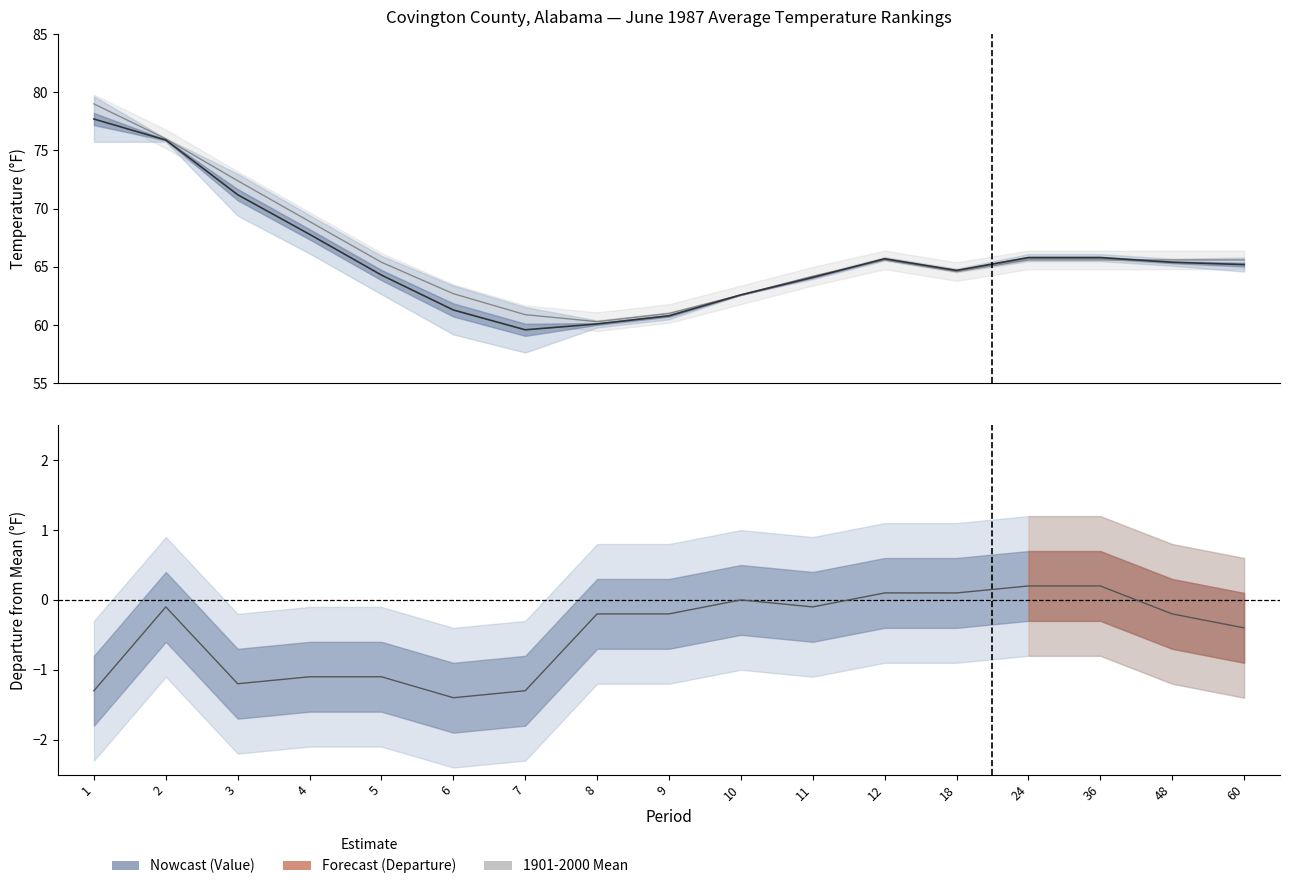

True or false: Departure and 1901-2000 Mean intersect in this chart.

False